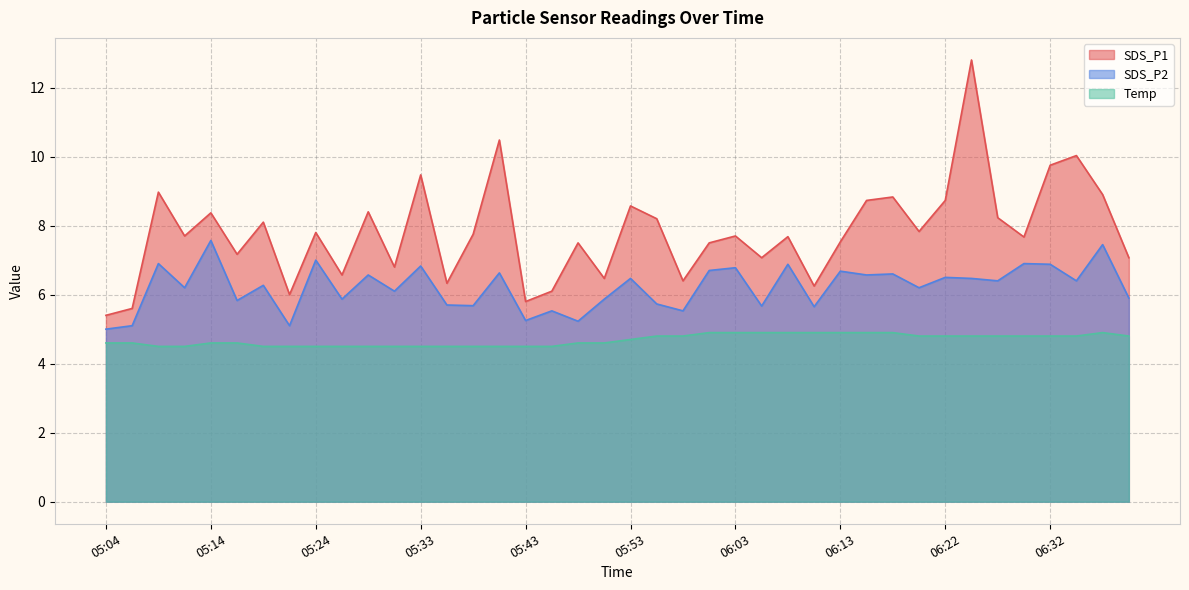

True or false: Temp has a value of 4.6 at 05:14.

True